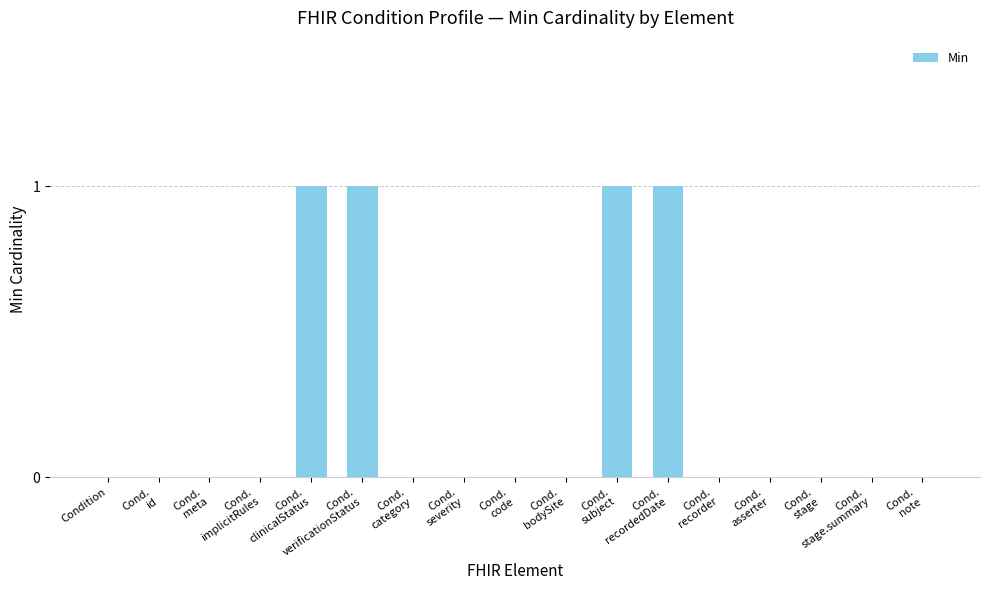

Reading left to right, extract all data points from this chart.

0	0	0	0	1	1	0	0	0	0	1	1	0	0	0	0	0